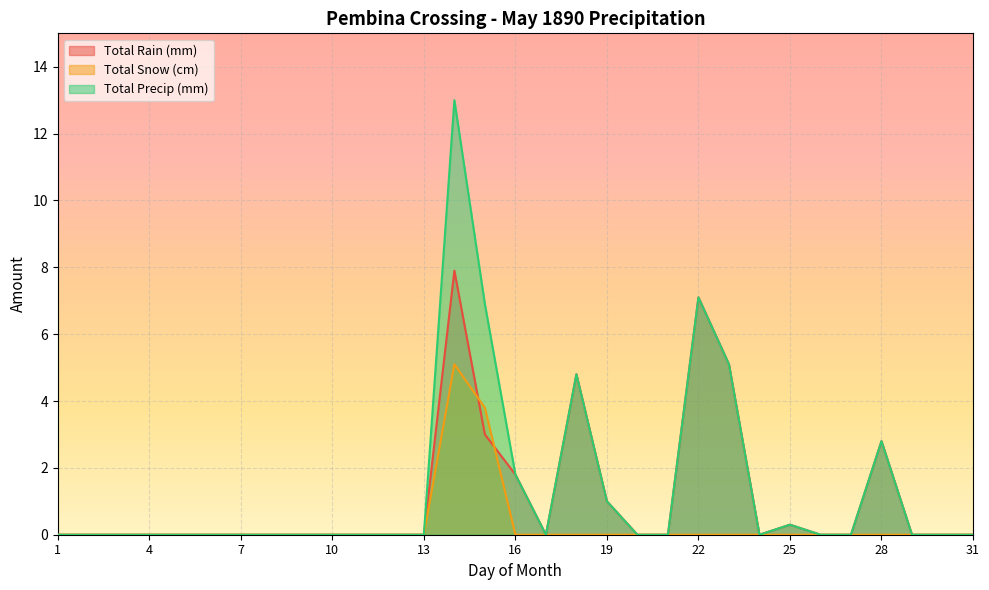

Where is the first local minimum for Total Rain (mm)?

17